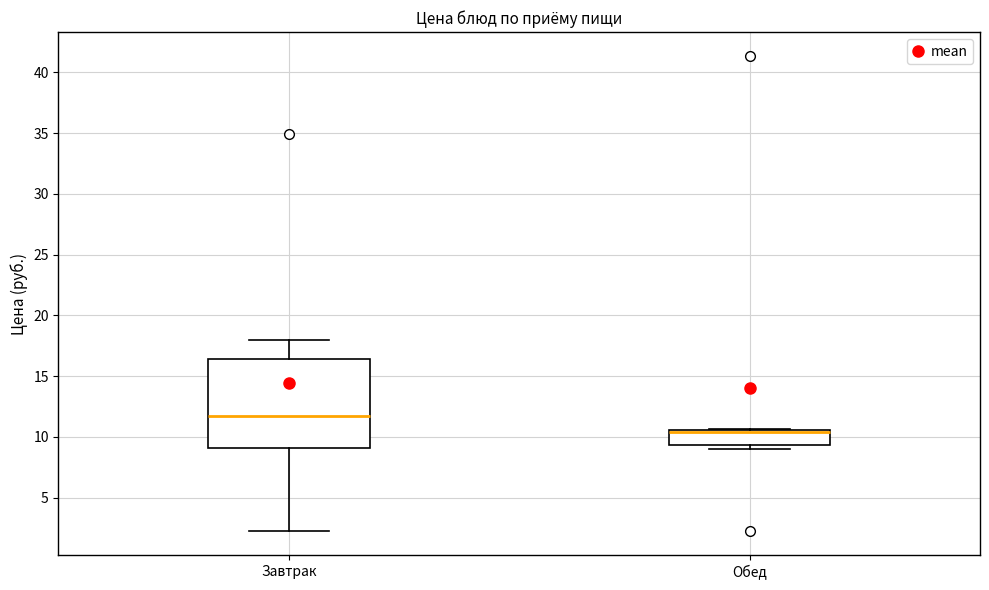

Where is the lower edge of the box for Завтрак on the y-axis? The values are not printed on the chart, so give them approximately, as read against the axis.

9.0